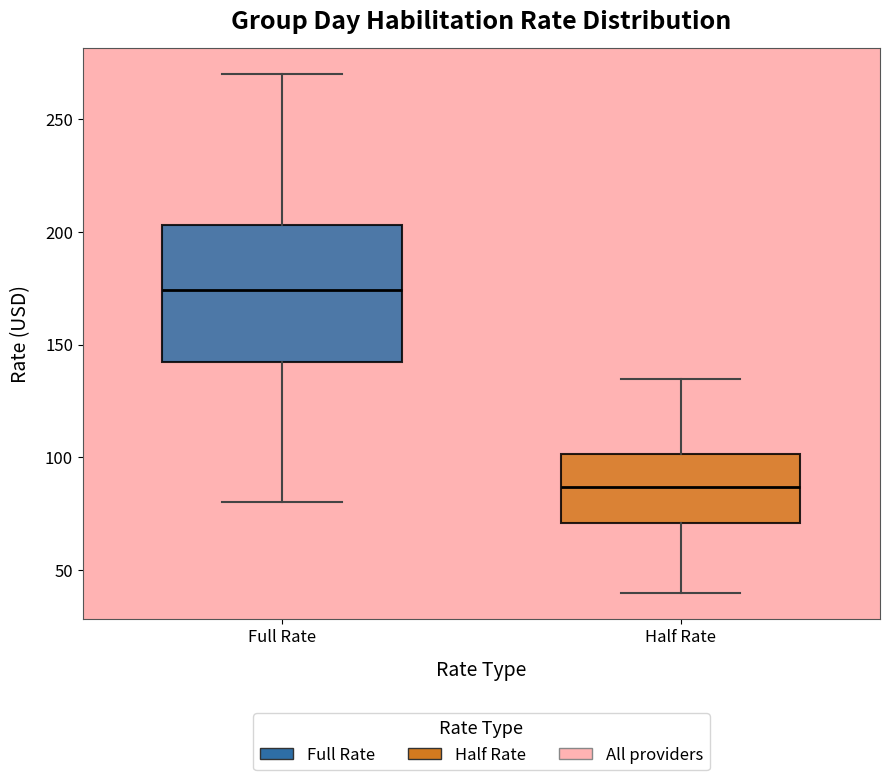

Reading left to right, transcribe this box plot: for each box, give where its median line is, the range the box spans, and where its two whiskers end, as read against the y-axis. The values are not printed on the chart, so give them approximately, as read against the axis.

Full Rate: median 175, box 140 to 205, whiskers 80 to 270
Half Rate: median 85, box 70 to 100, whiskers 40 to 135